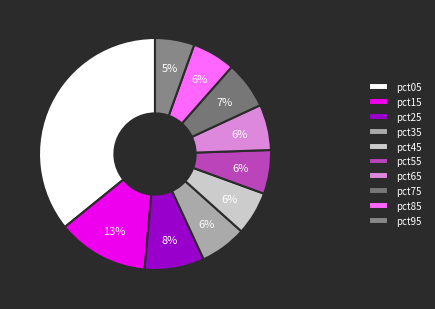

To the nearest percent, what portion does pct25 represent?

8%